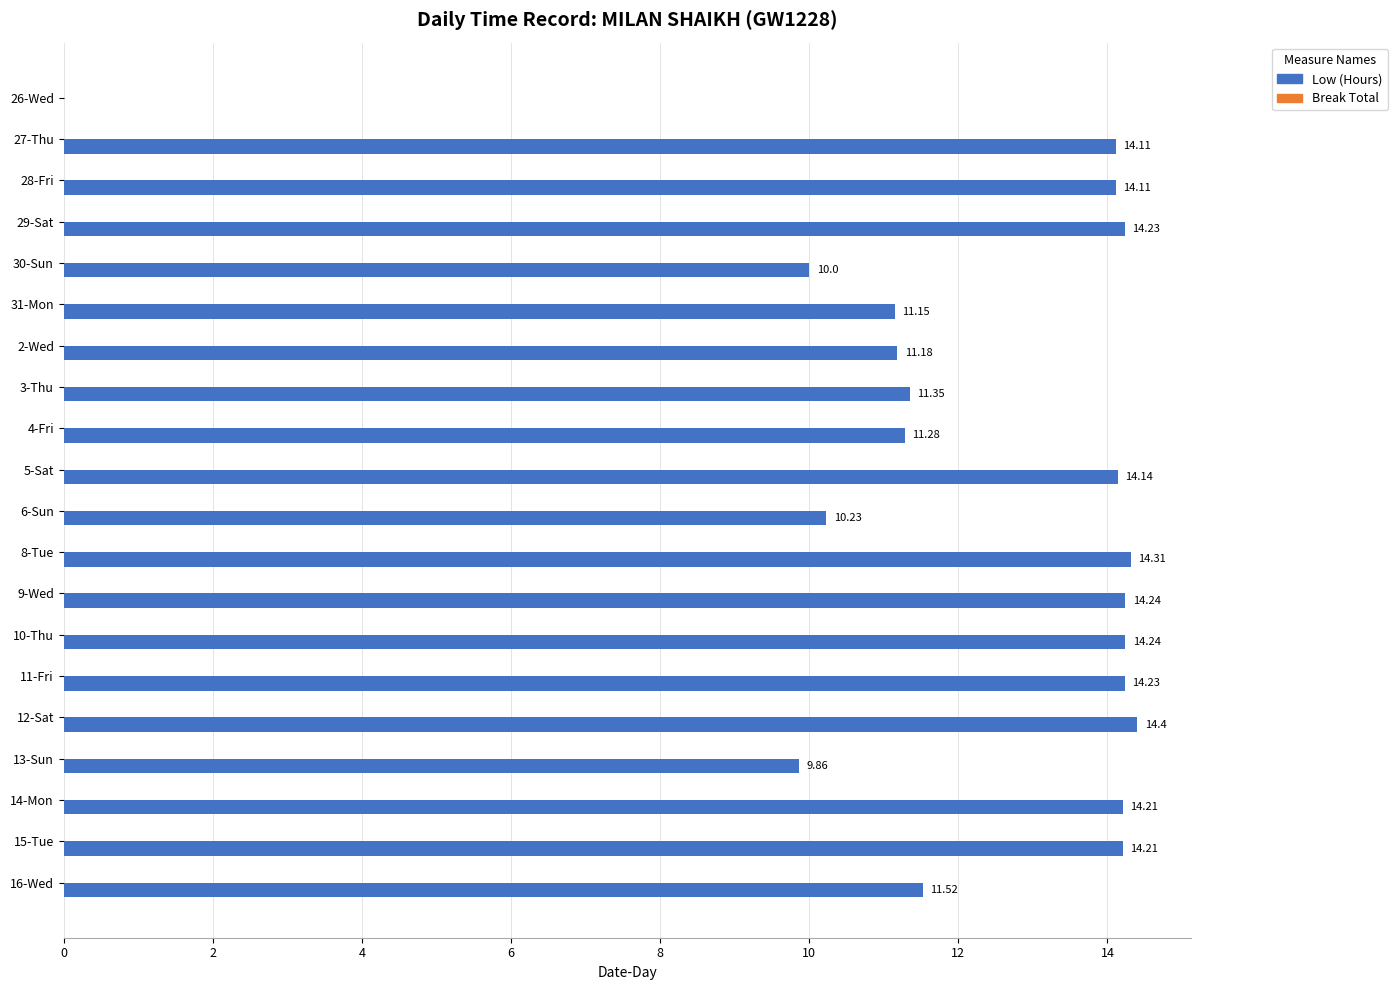

What is the ratio of the value at 10-Thu to the value at 14-Mon?

1.0